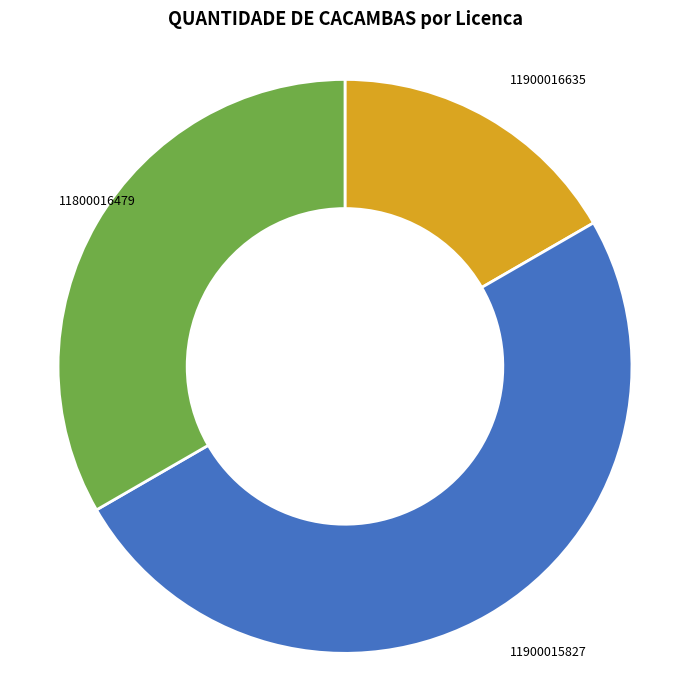

Combined, do 11900015827 and 11900016635 account for over 50%?

Yes